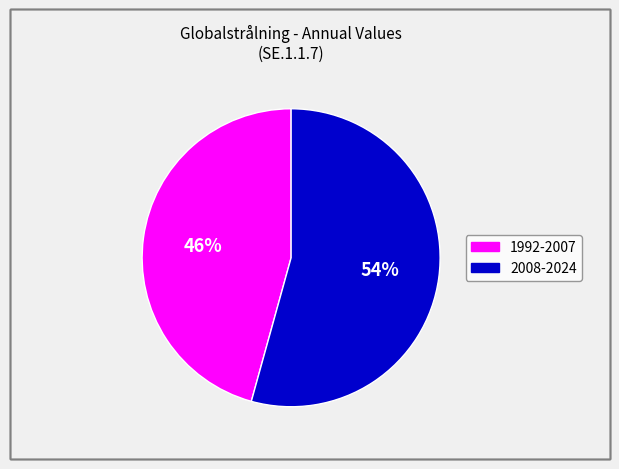

Count the number of slices in the pie.

2